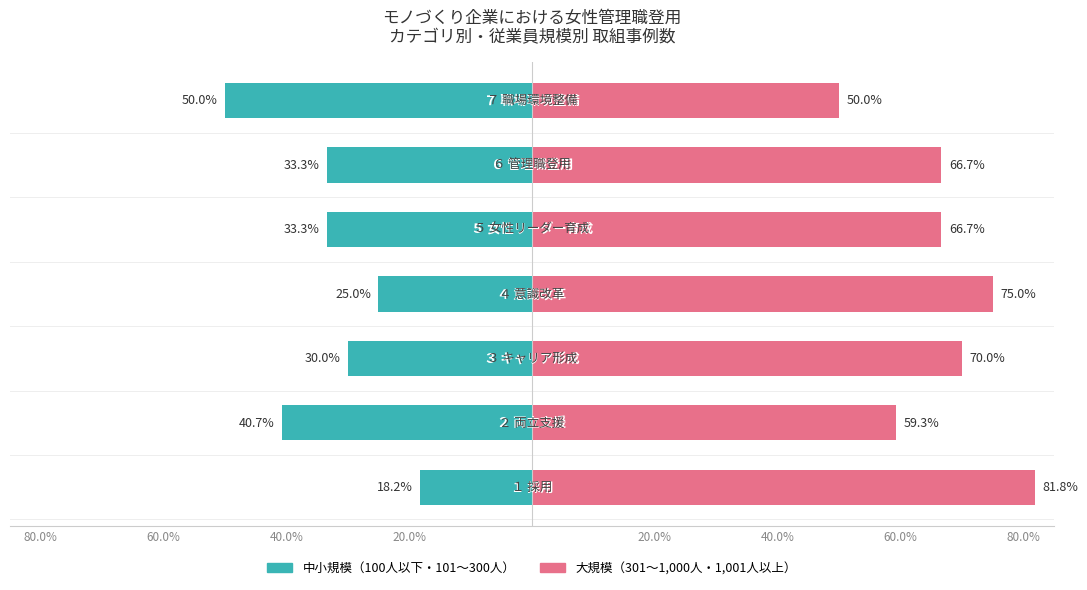

How many bars are there in total?

14